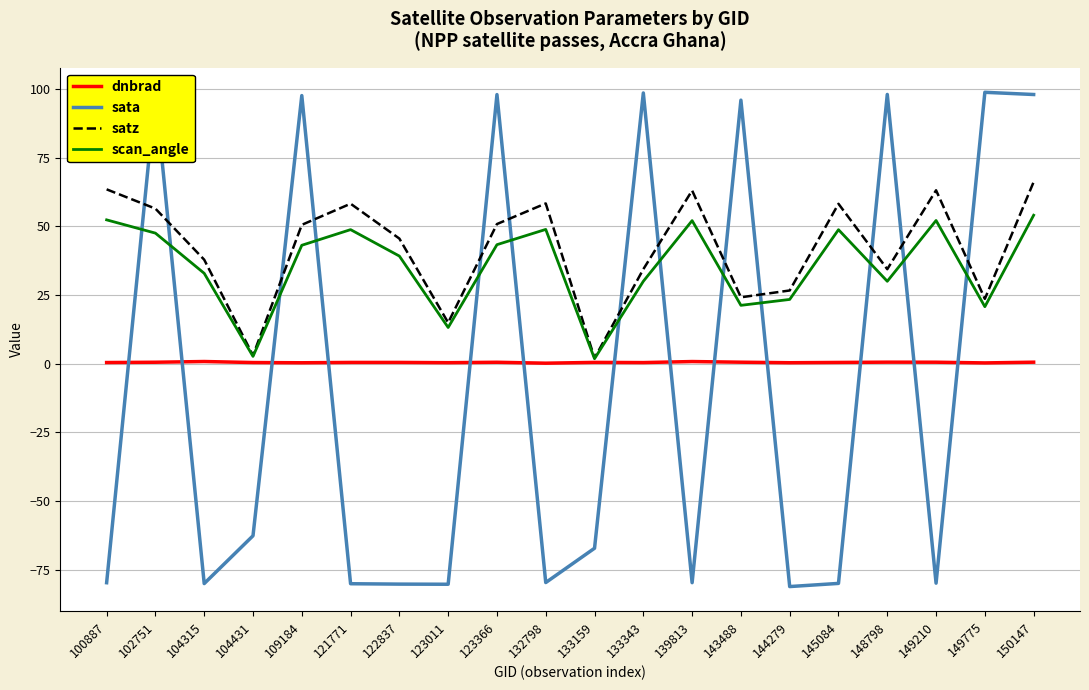

At which category does sata reach its first local peak?

102751